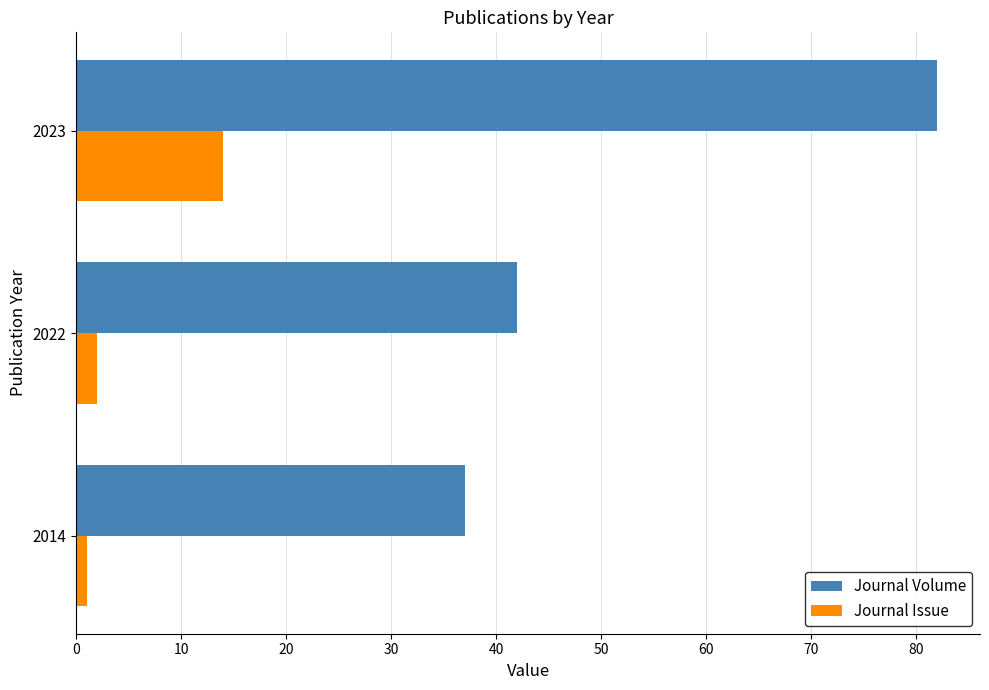

What are all the series names shown in the legend?

Journal Volume, Journal Issue